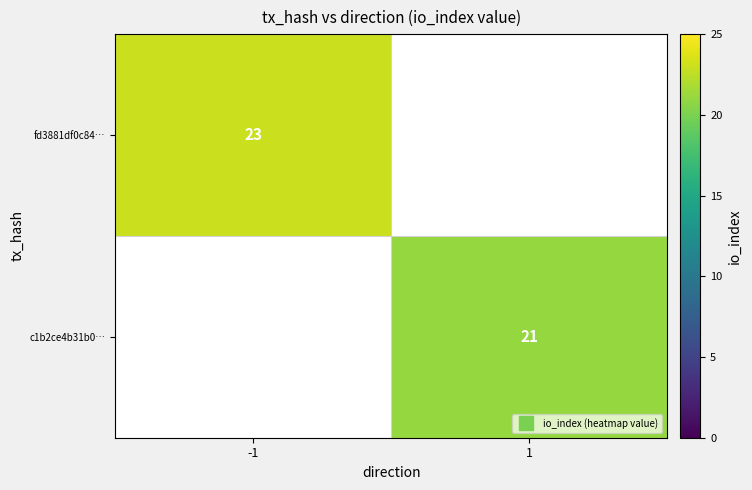

List the series in order of their peak value, highest first.

fd3881df0c84…, c1b2ce4b31b0…